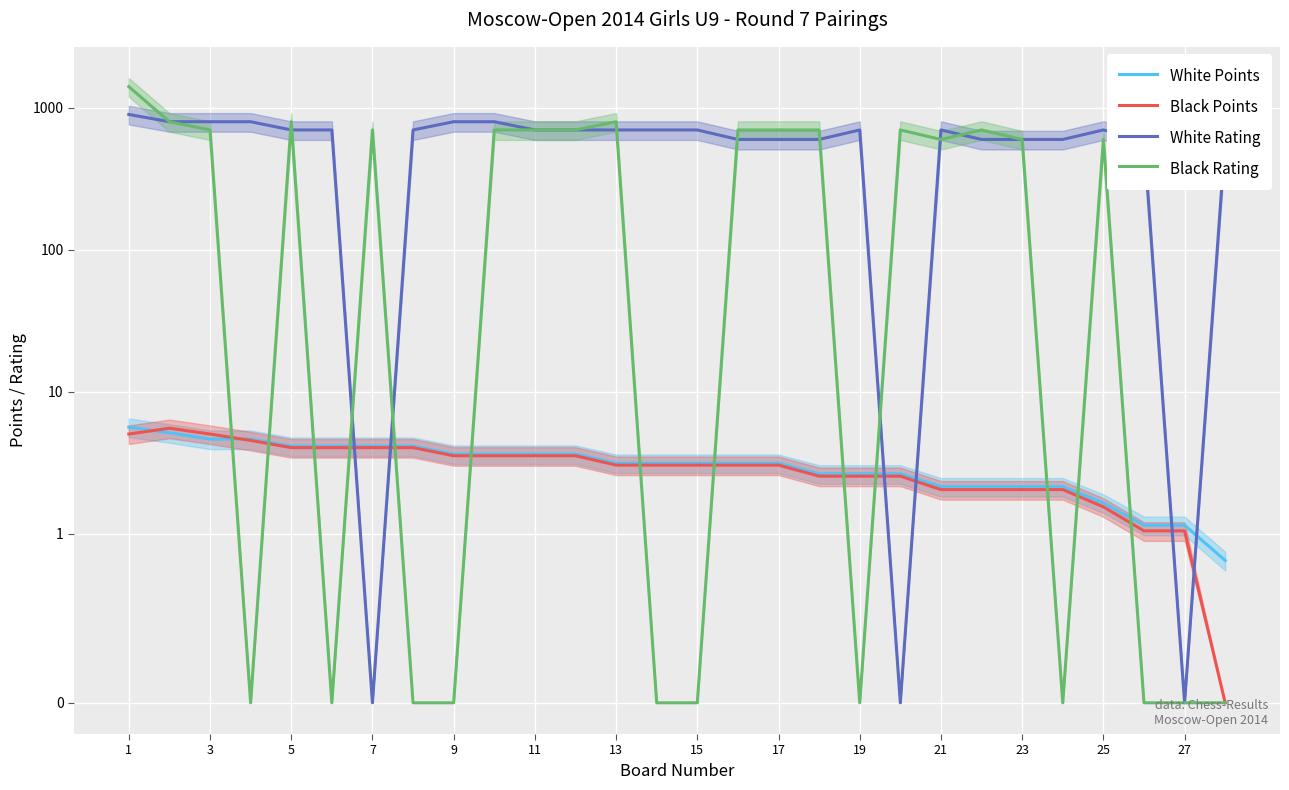

How many distinct data groups are displayed?

4